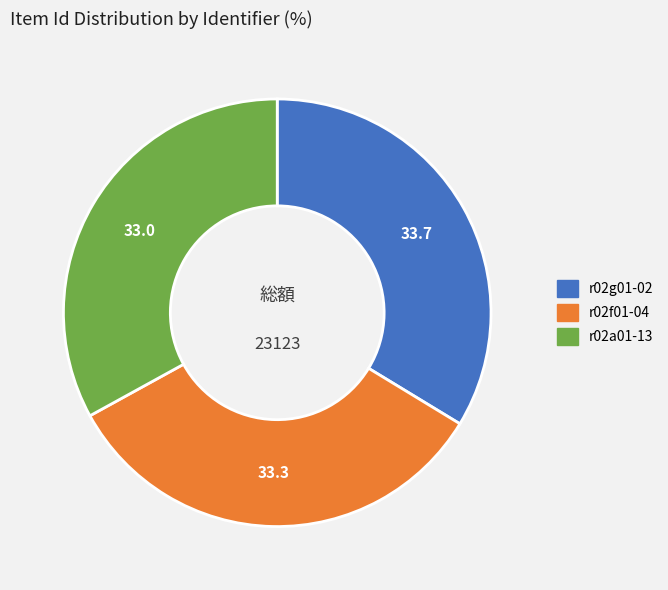

Is there any slice that represents more than half of the pie?

No